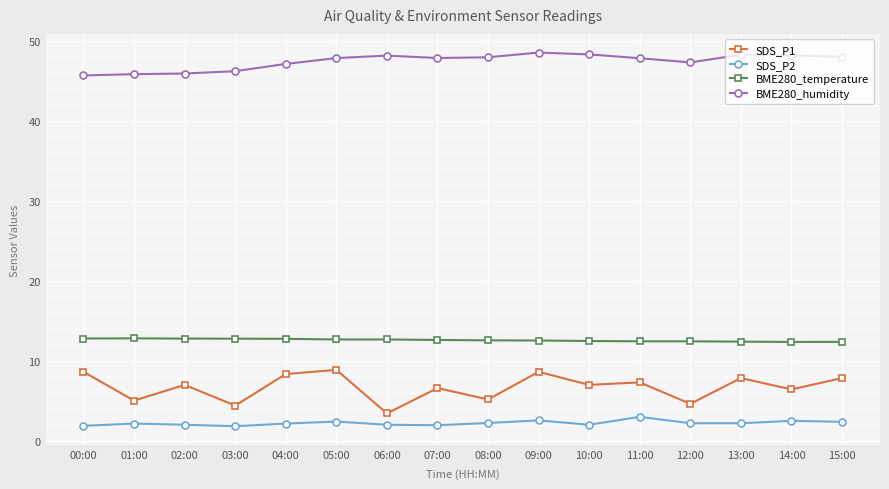

What is the difference between the SDS_P2 values at 01:00 and 03:00?

0.3